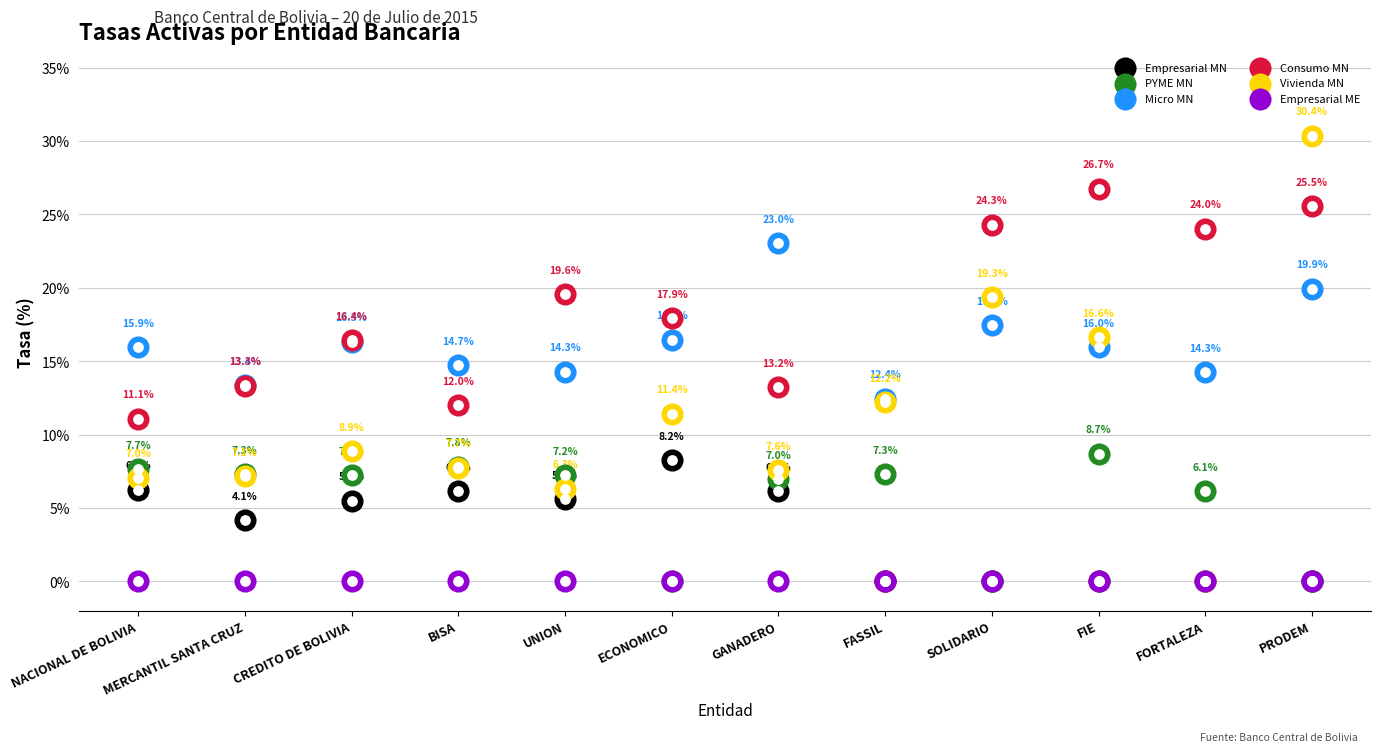

Which series reaches the maximum Y coordinate?

Vivienda MN